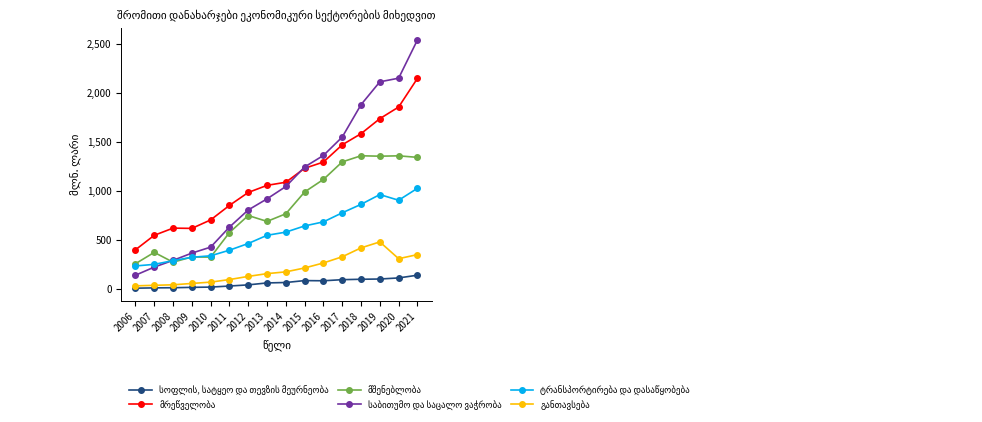

Count the number of categories in the chart.

16